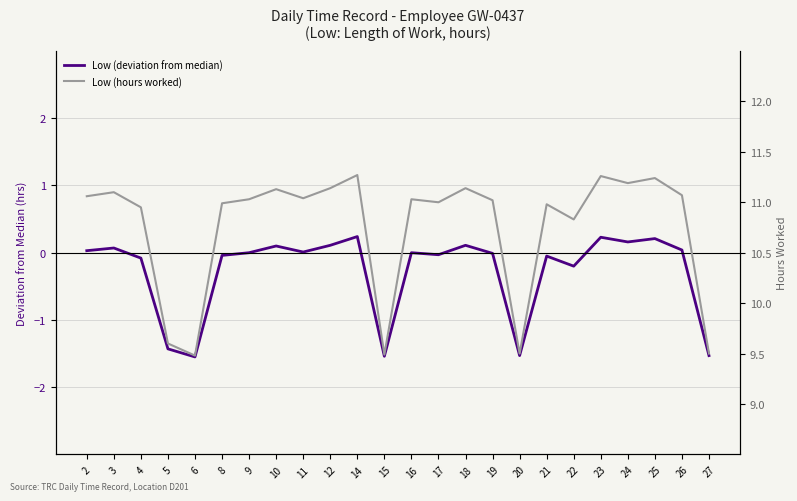

Is it true that Low (hours worked) equals 10.9 at 4?

True